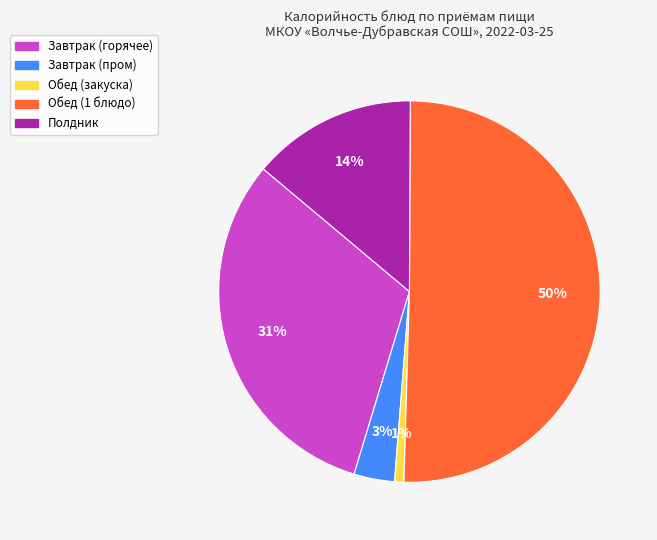

To the nearest percent, what portion does Завтрак (пром) represent?

3%